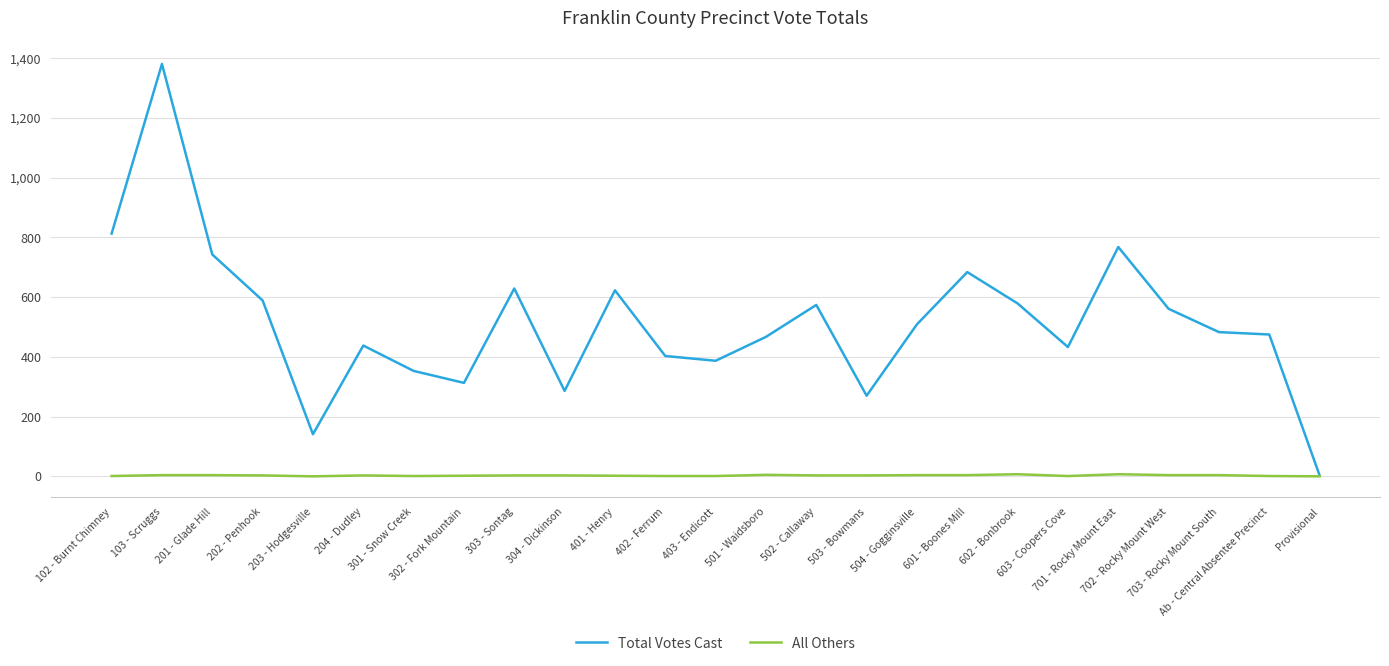

Which series has the largest range (max minus min)?

Total Votes Cast